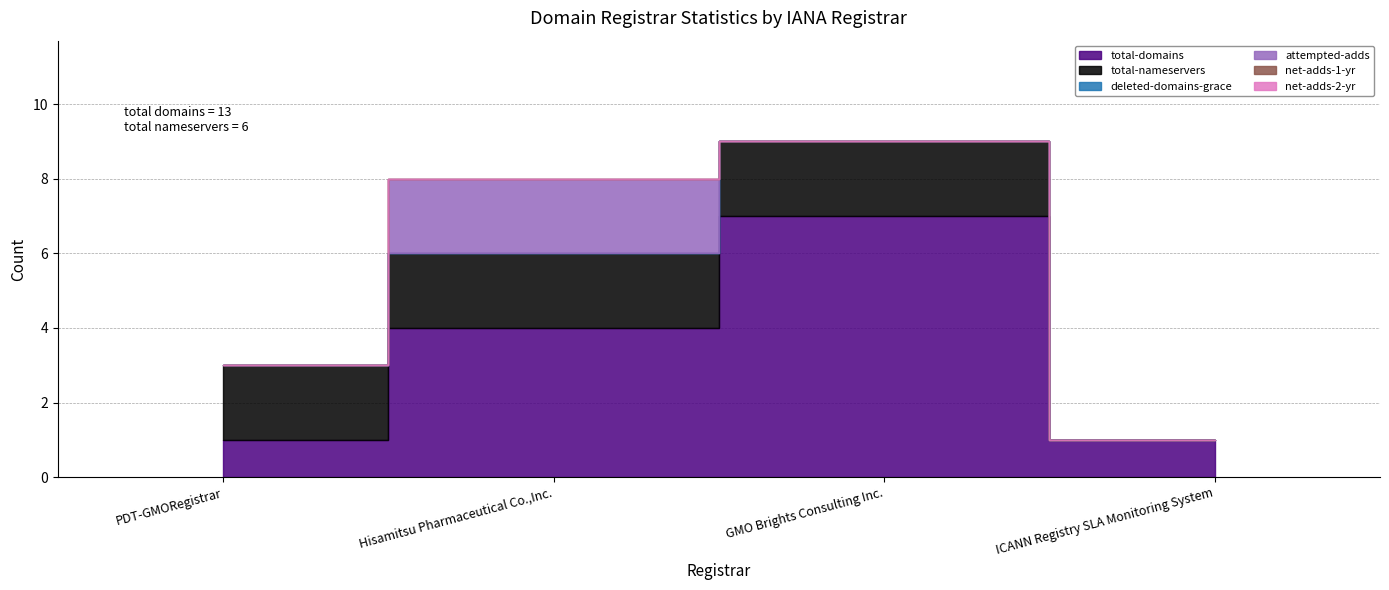

What is the total value across all series at GMO Brights Consulting Inc.?

9